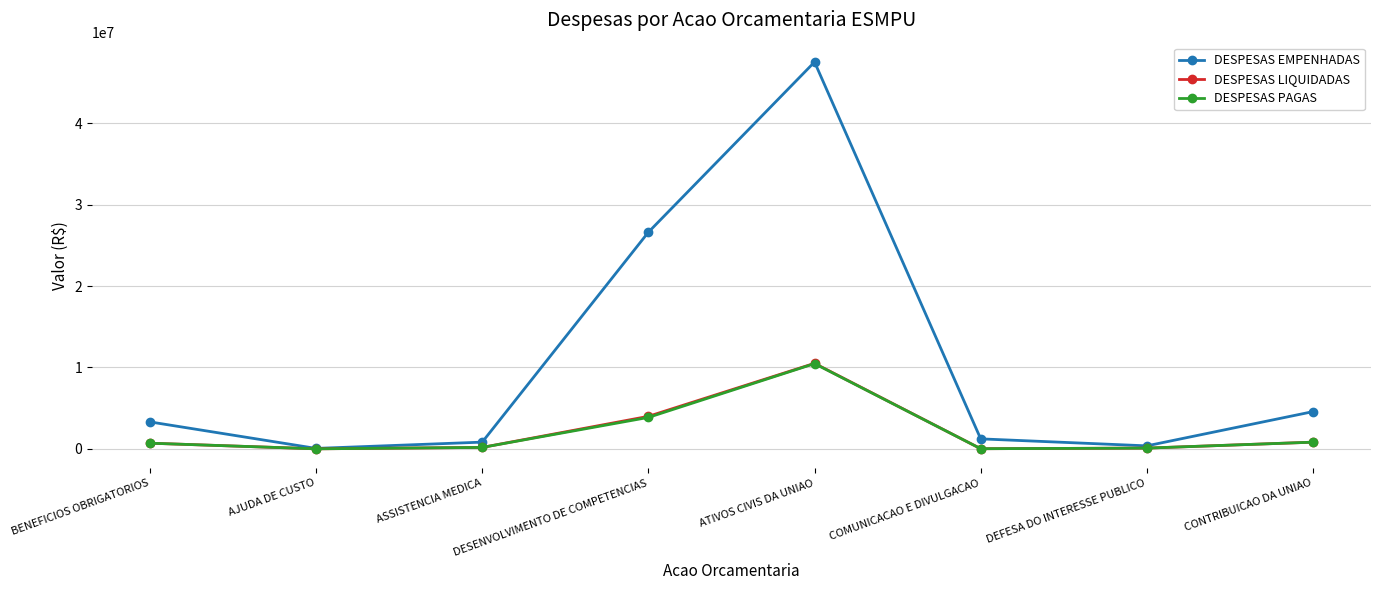

What is the average value of the DESPESAS LIQUIDADAS series?

2039510.8